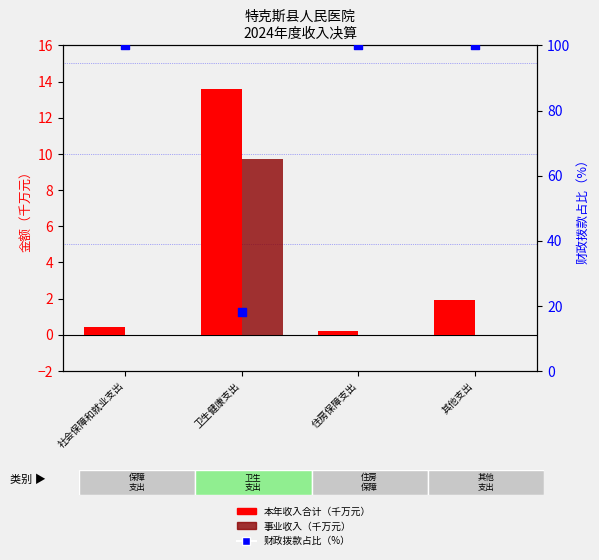

Which series contains the highest Y value?

财政拨款占比（%）